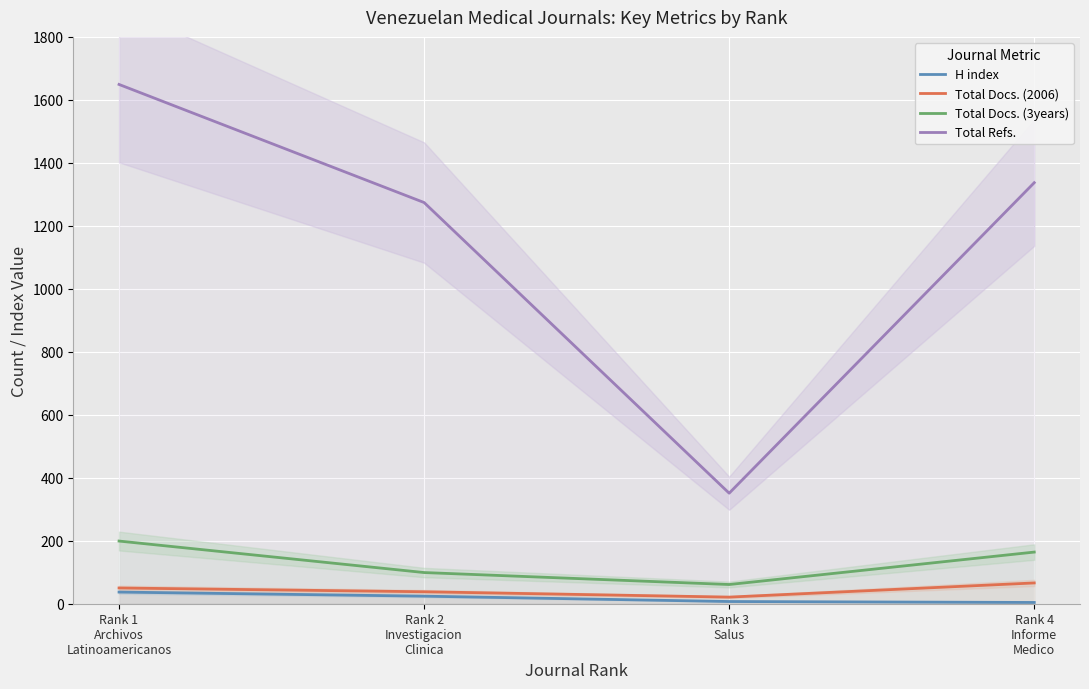

Reading left to right, extract all data points from this chart.

H index: 37	24	7	4
Total Docs. (2006): 50	38	21	66
Total Docs. (3years): 199	99	61	164
Total Refs.: 1649	1274	351	1337